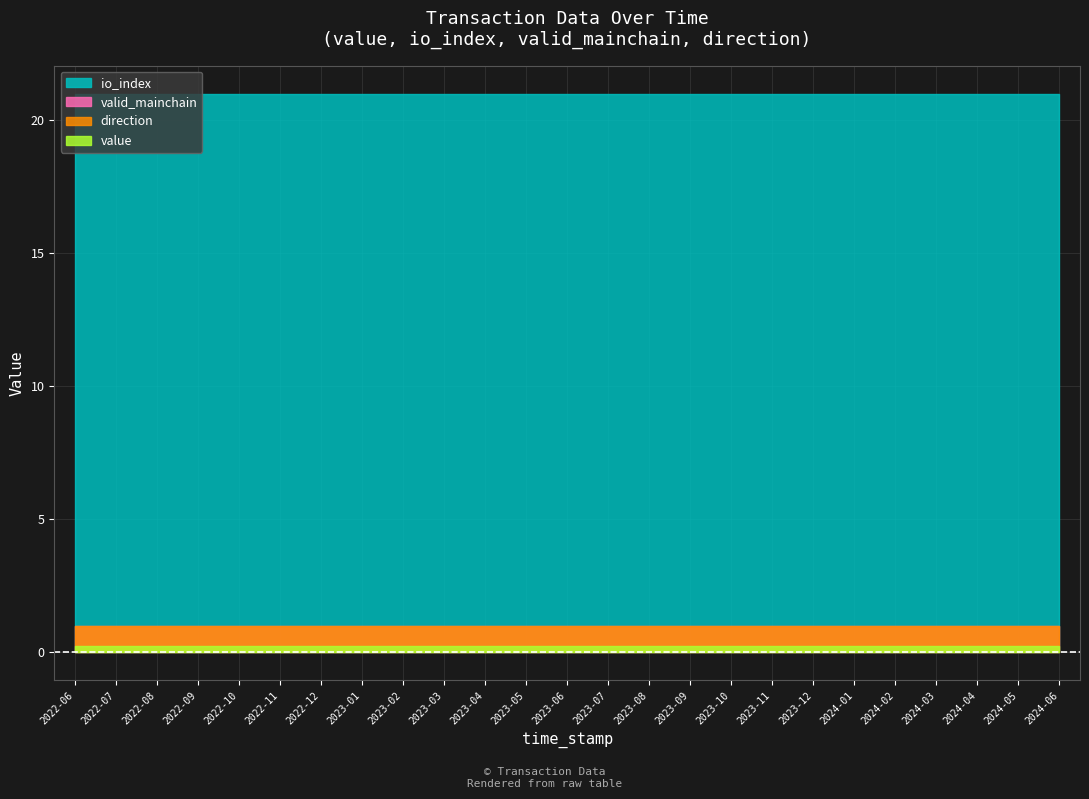

Reading right to left, what are all the values shown in this chart?

value: 1654536386=0.2	1657084127=0.2	1659607849=0.2	1662241530=0.2	1664865407=0.2	1667479628=0.2	1670072316=0.2	1672696104=0.2	1675507766=0.2	1678150611=0.2	1680741376=0.2	1683377489=0.2	1686016157=0.2	1688677339=0.2	1691302503=0.2	1693955262=0.2	1696519929=0.2	1699118977=0.2	1701721926=0.2	1704318732=0.2	1706922375=0.2	1709516622=0.2	1712108541=0.2	1714717668=0.2	1717324897=0.2
io_index: 1654536386=21.0	1657084127=21.0	1659607849=21.0	1662241530=21.0	1664865407=21.0	1667479628=21.0	1670072316=21.0	1672696104=21.0	1675507766=21.0	1678150611=21.0	1680741376=21.0	1683377489=21.0	1686016157=21.0	1688677339=21.0	1691302503=21.0	1693955262=21.0	1696519929=21.0	1699118977=21.0	1701721926=21.0	1704318732=21.0	1706922375=21.0	1709516622=21.0	1712108541=21.0	1714717668=21.0	1717324897=21.0
valid_mainchain: 1654536386=1.0	1657084127=1.0	1659607849=1.0	1662241530=1.0	1664865407=1.0	1667479628=1.0	1670072316=1.0	1672696104=1.0	1675507766=1.0	1678150611=1.0	1680741376=1.0	1683377489=1.0	1686016157=1.0	1688677339=1.0	1691302503=1.0	1693955262=1.0	1696519929=1.0	1699118977=1.0	1701721926=1.0	1704318732=1.0	1706922375=1.0	1709516622=1.0	1712108541=1.0	1714717668=1.0	1717324897=1.0
direction: 1654536386=1.0	1657084127=1.0	1659607849=1.0	1662241530=1.0	1664865407=1.0	1667479628=1.0	1670072316=1.0	1672696104=1.0	1675507766=1.0	1678150611=1.0	1680741376=1.0	1683377489=1.0	1686016157=1.0	1688677339=1.0	1691302503=1.0	1693955262=1.0	1696519929=1.0	1699118977=1.0	1701721926=1.0	1704318732=1.0	1706922375=1.0	1709516622=1.0	1712108541=1.0	1714717668=1.0	1717324897=1.0